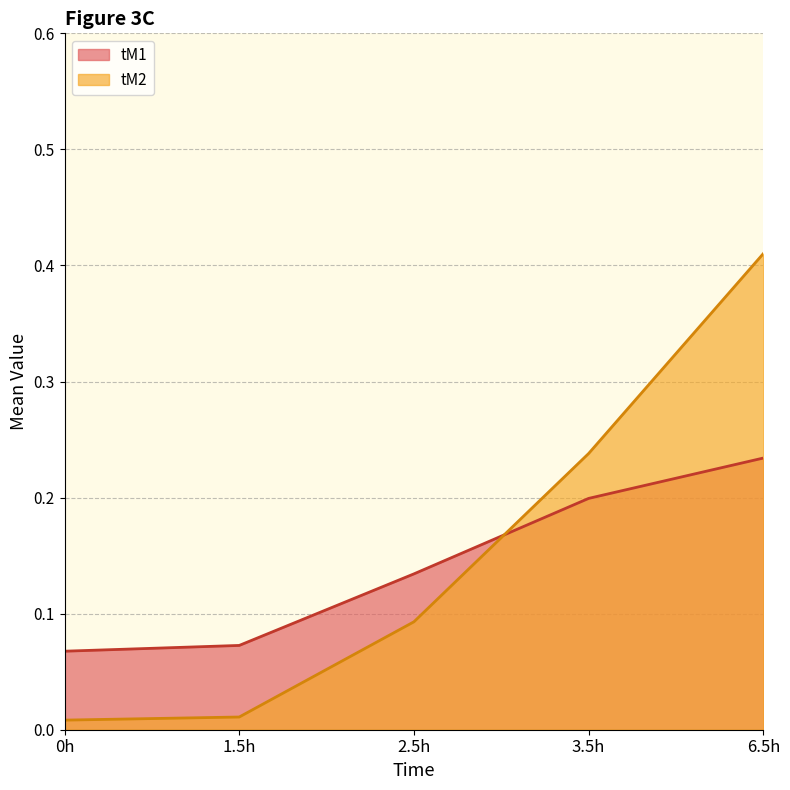

Reading left to right, what are all the values shown in this chart?

tM1: 0.1	0.1	0.1	0.2	0.2
tM2: 0.0	0.0	0.1	0.2	0.4